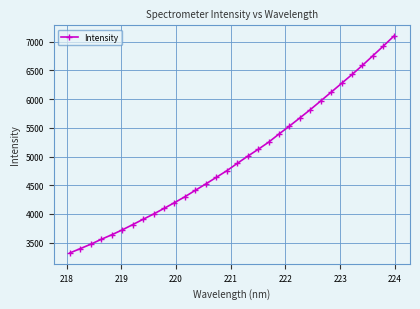

How many data points are above 4880?

16